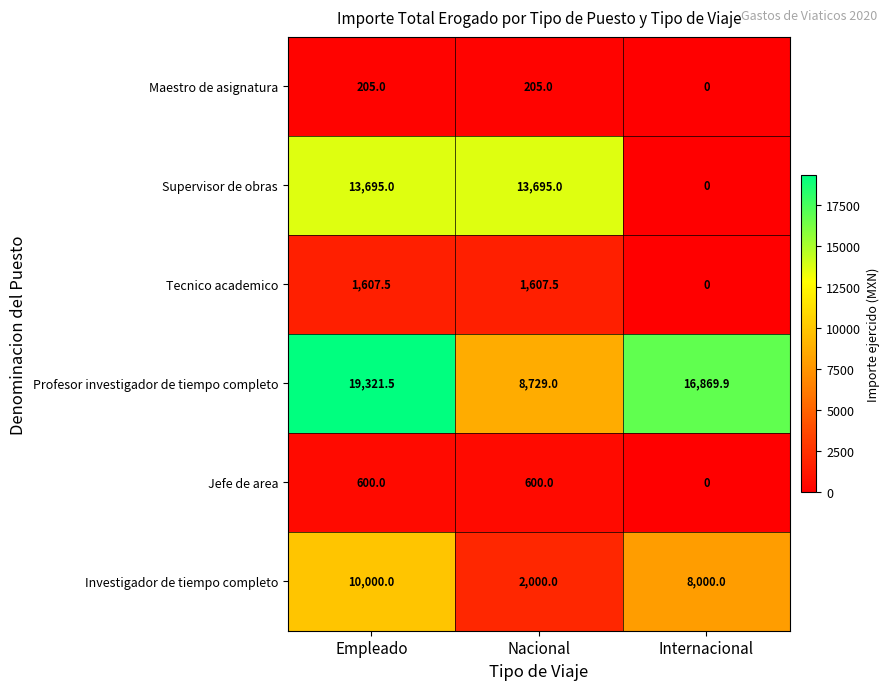

How many Supervisor de obras values are between 0 and 13695?

3